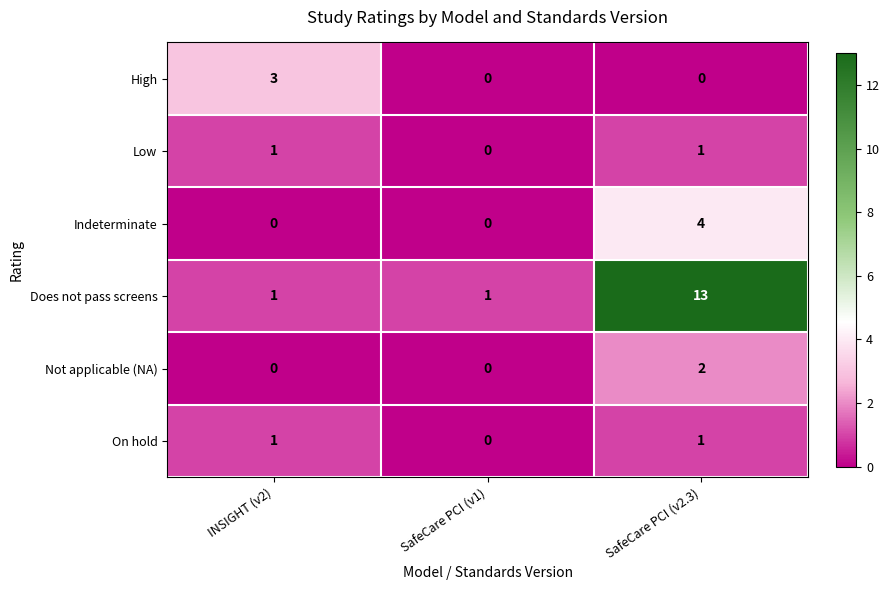

What is the spread (max minus min) of values at SafeCare PCI (v2.3)?

13